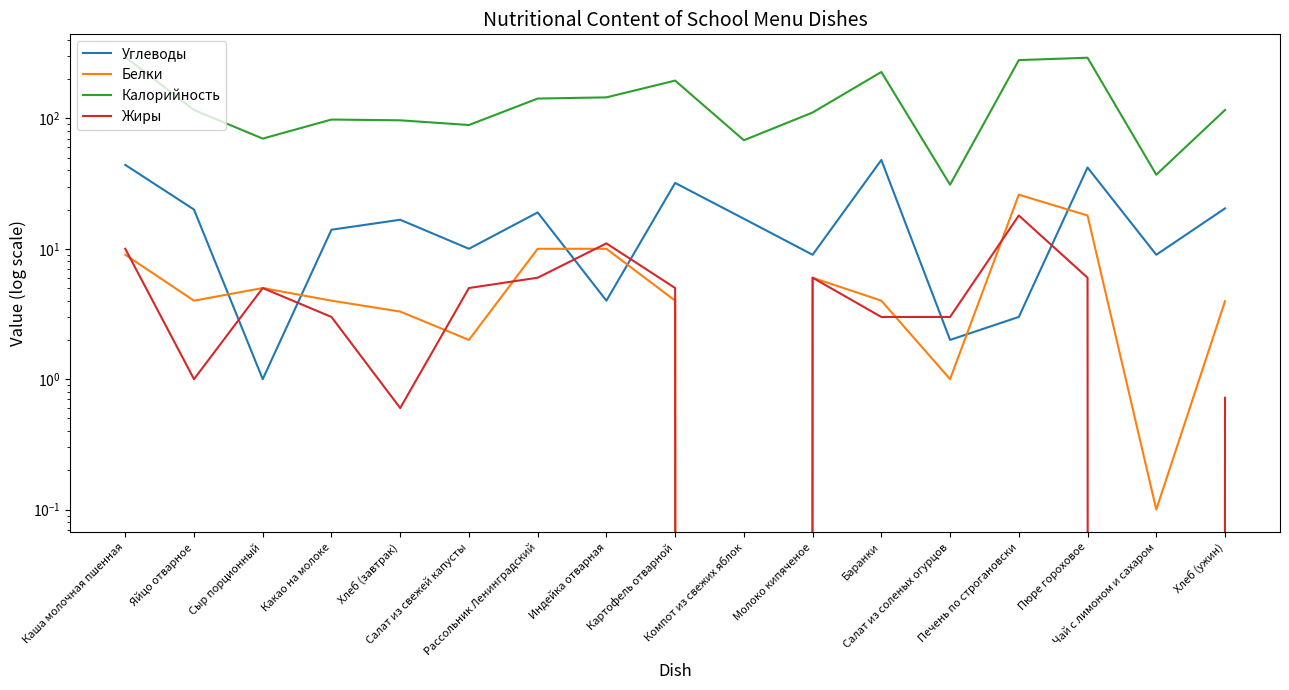

Read the Углеводы value at Печень по строгановски.

3.0